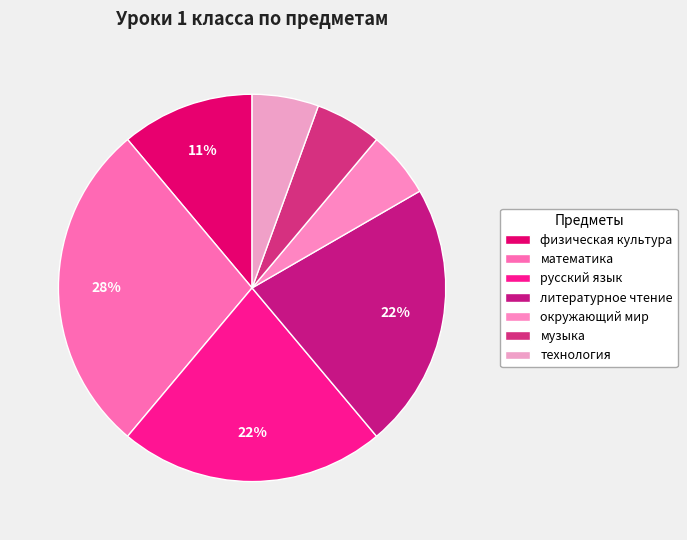

To the nearest percent, what is the combined percentage of технология and литературное чтение?

28%